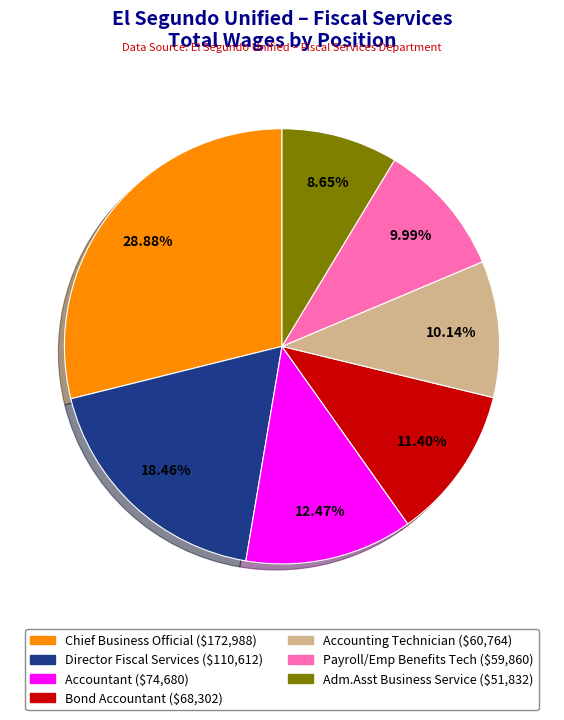

Combined, do Accounting Technician and Accountant account for over 50%?

No